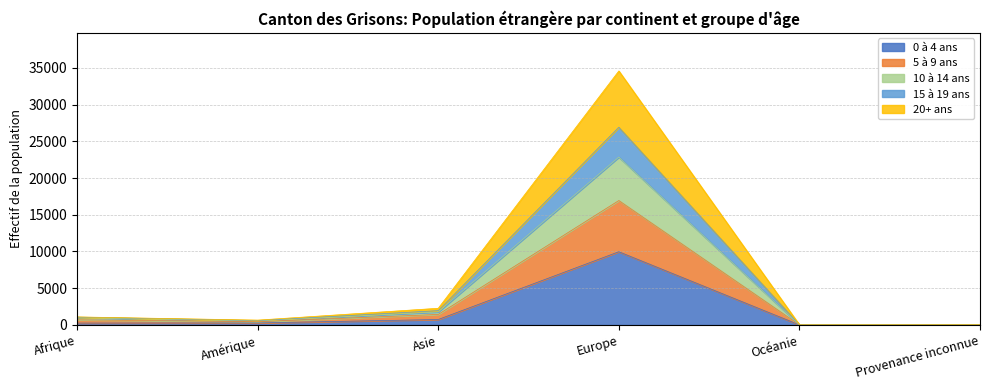

What is the total value across all series at Europe?

34572